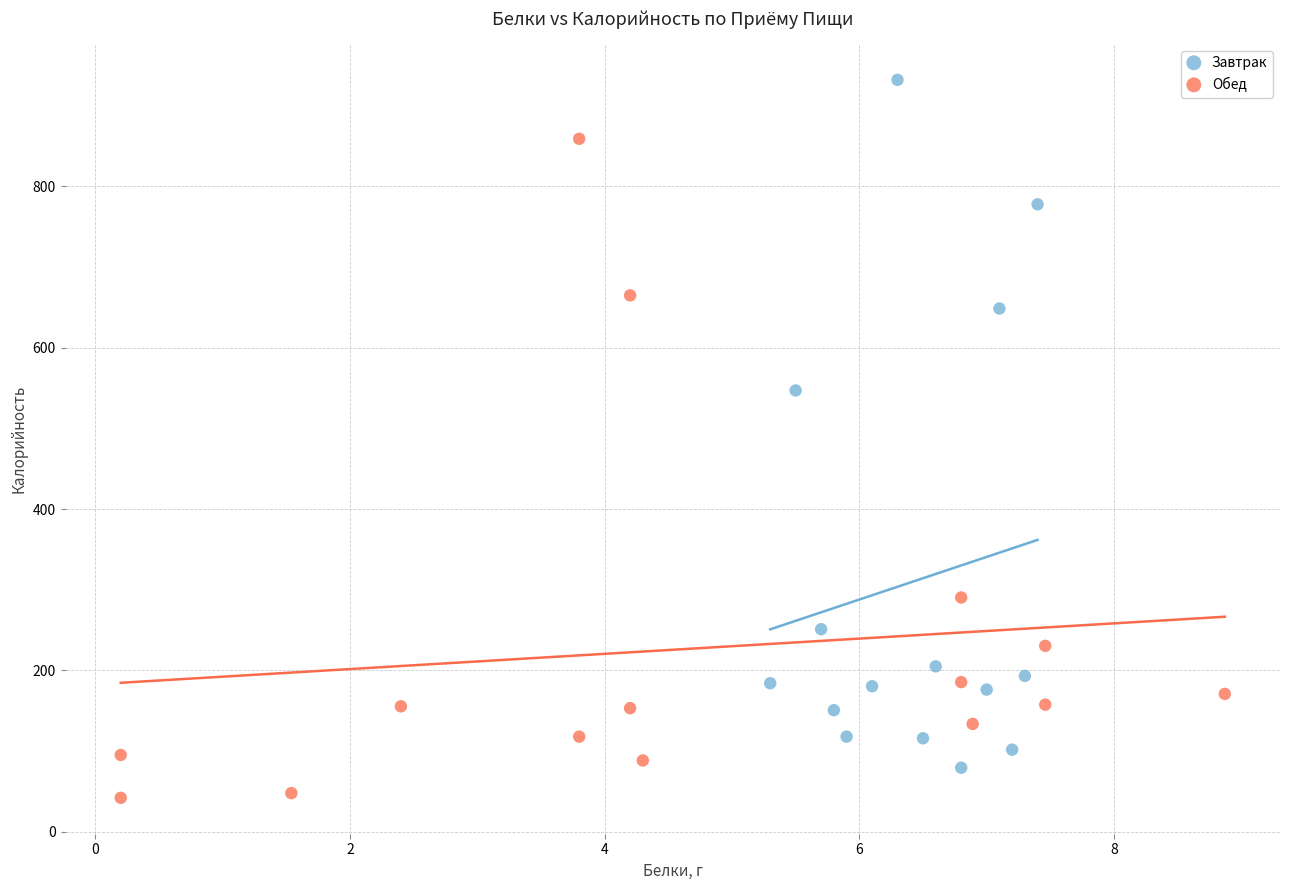

Which series reaches the minimum Y coordinate?

Обед